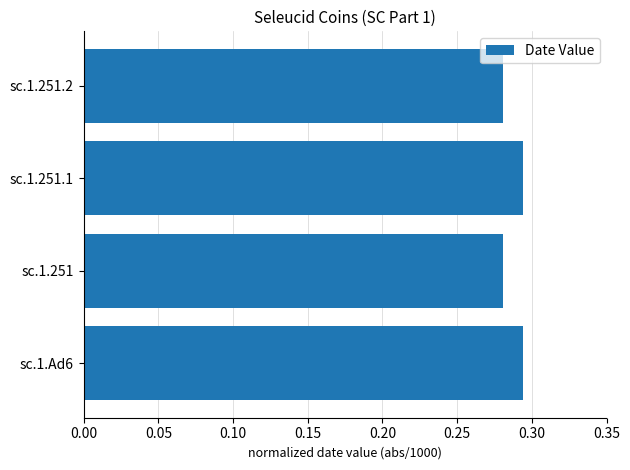

The chart shows a value of 0.4 at sc.1.251.1. True or false?

False